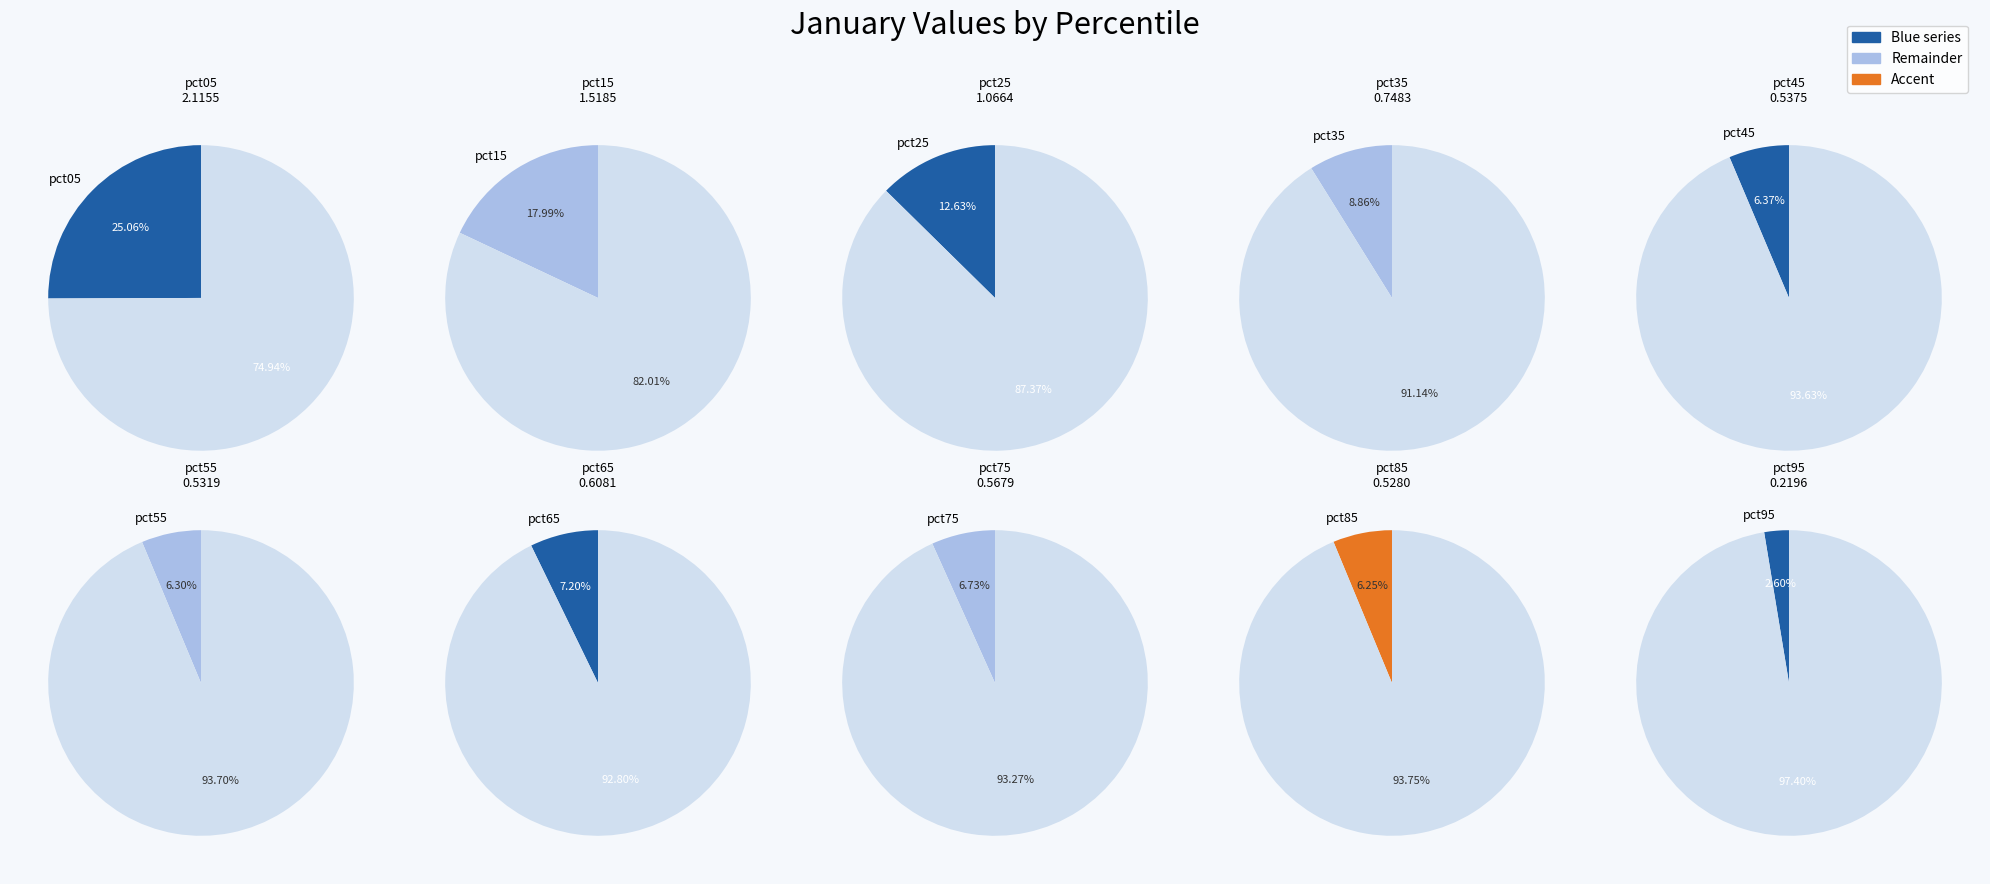

Does pct15 account for over 50% of the chart?

No